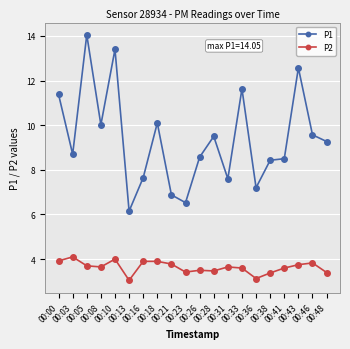

True or false: P2 has more than 1 interior local peaks.

True